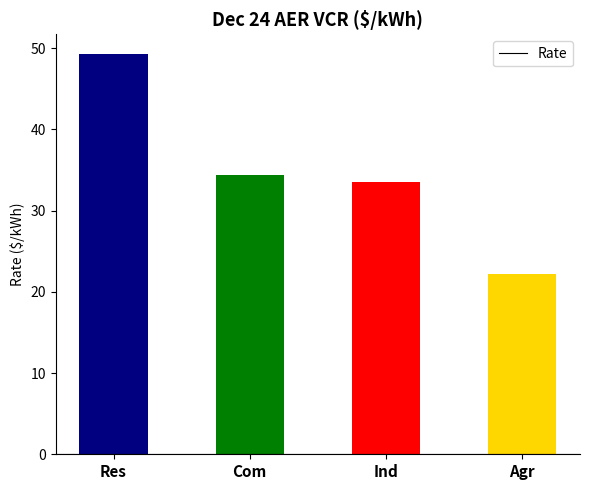

How many series are shown in this chart?

1